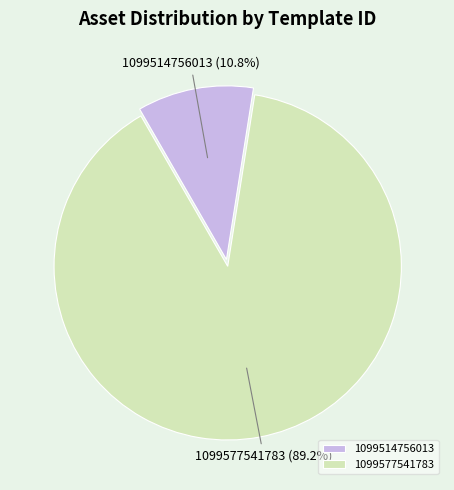

Which category accounts for the majority?

1099577541783